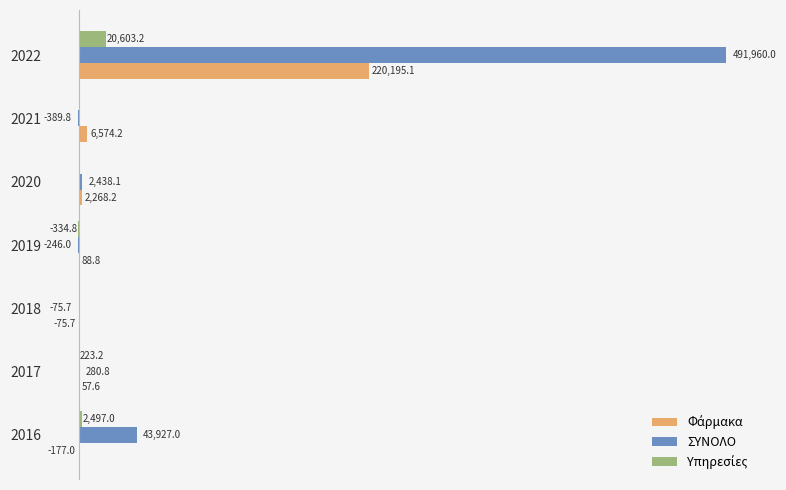

Which series has the largest total across all categories?

ΣΥΝΟΛΟ